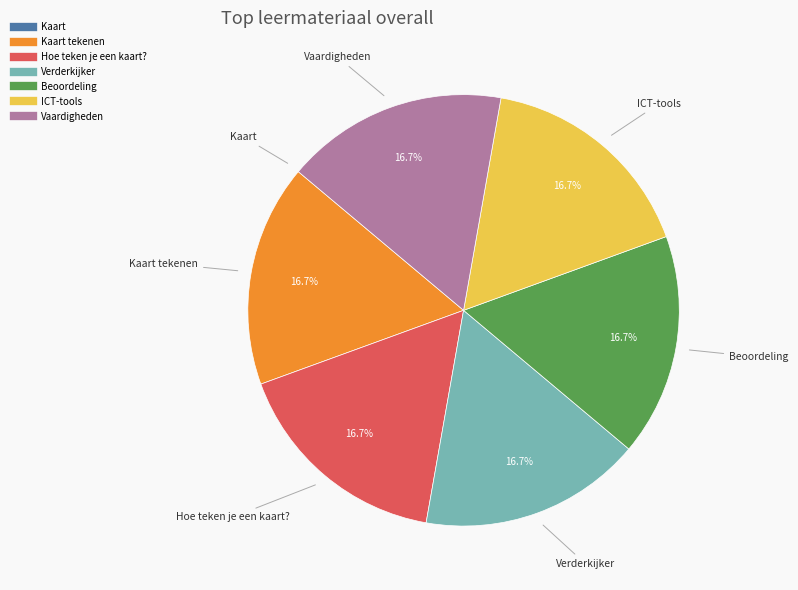

Does any single category account for the majority?

No